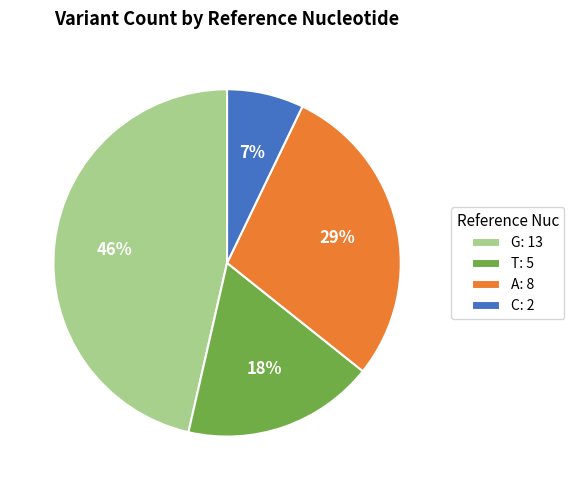

Does T account for over 50% of the chart?

No